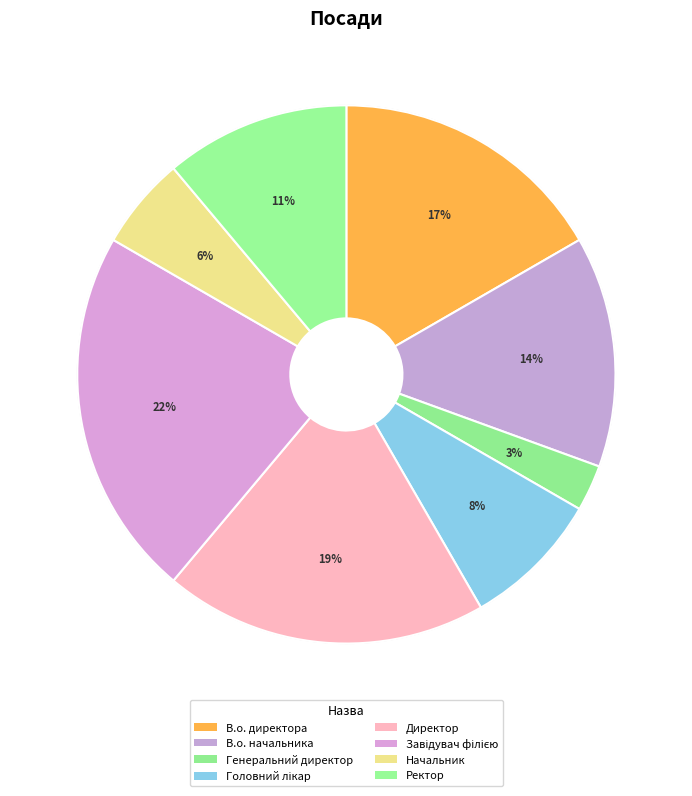

To the nearest percent, what portion does Начальник represent?

6%